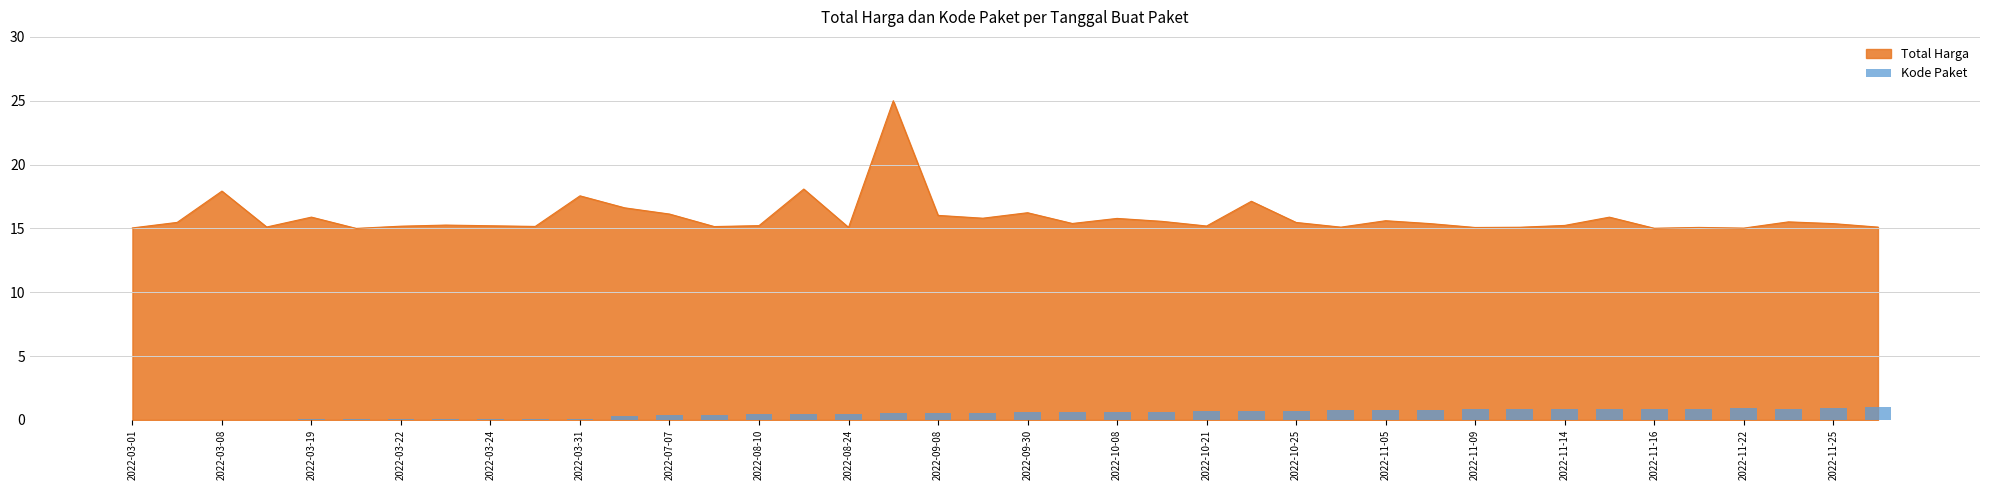

Count the number of categories in the chart.

40